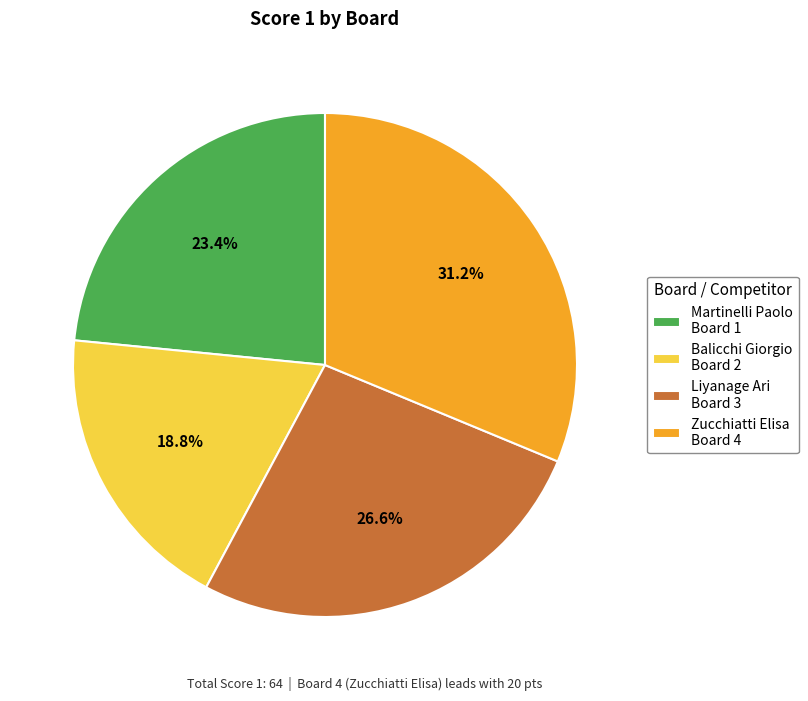

Rank the categories by value from highest to lowest.

Zucchiatti Elisa Board 4, Liyanage Ari Board 3, Martinelli Paolo Board 1, Balicchi Giorgio Board 2